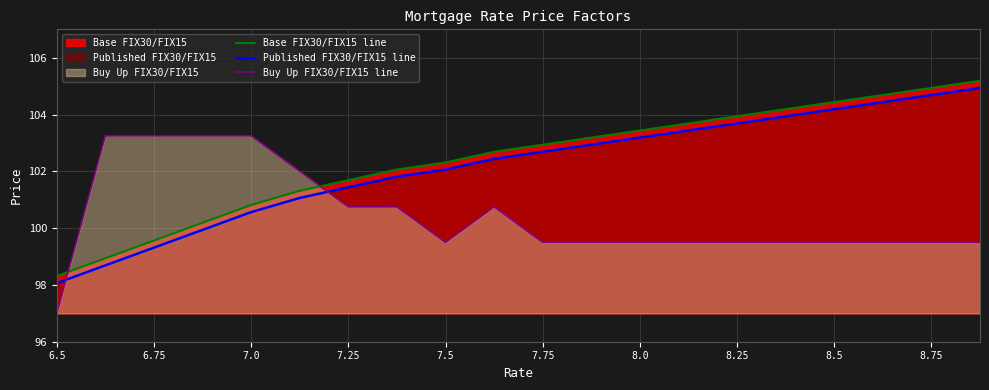

What is the average value of the Published FIX30/FIX15 line series?

102.2